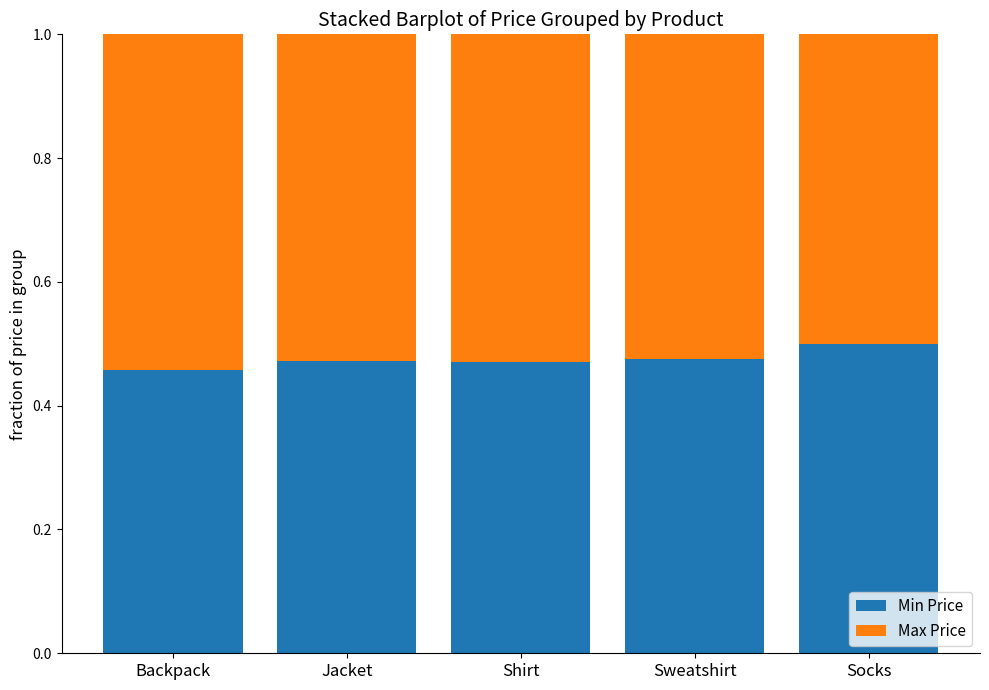

The Min Price series shows 0.8 at Jacket. True or false?

False